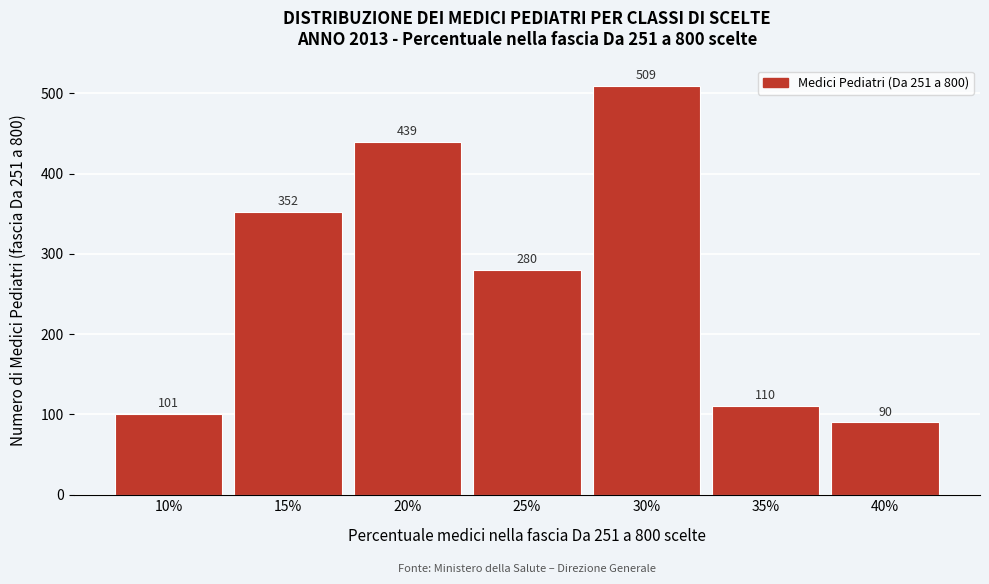

Reading left to right, transcribe all the data shown in this chart.

101	352	439	280	509	110	90